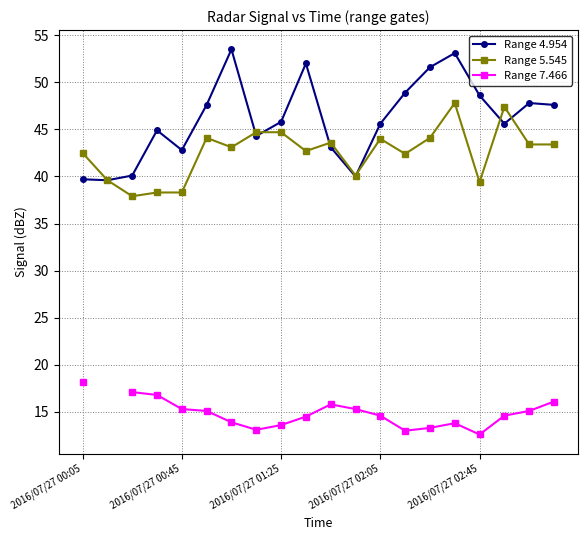

True or false: Range 4.954 and Range 7.466 intersect in this chart.

False